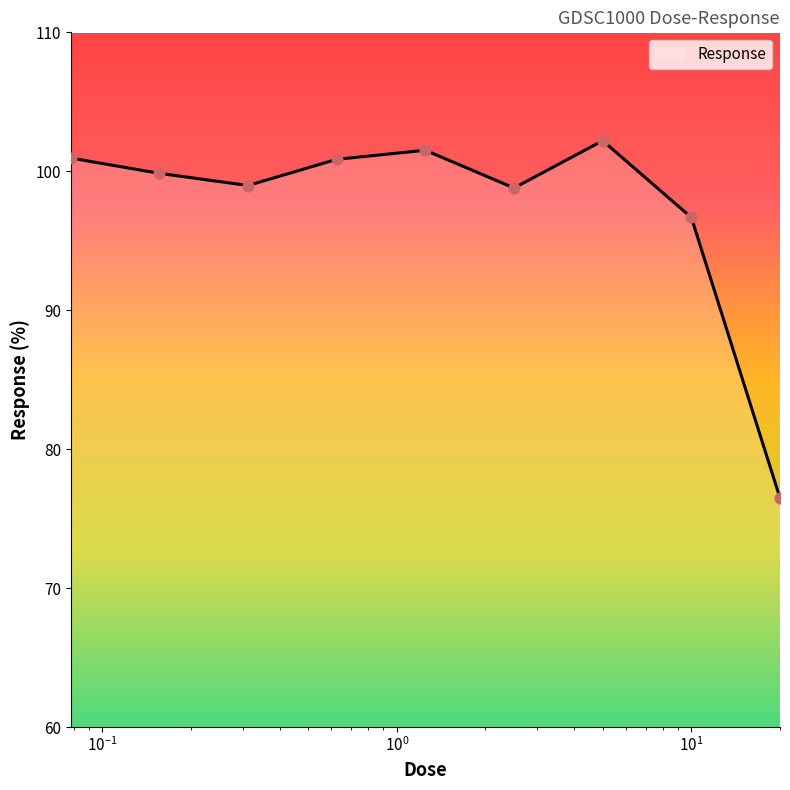

What is the smallest value displayed?

76.5